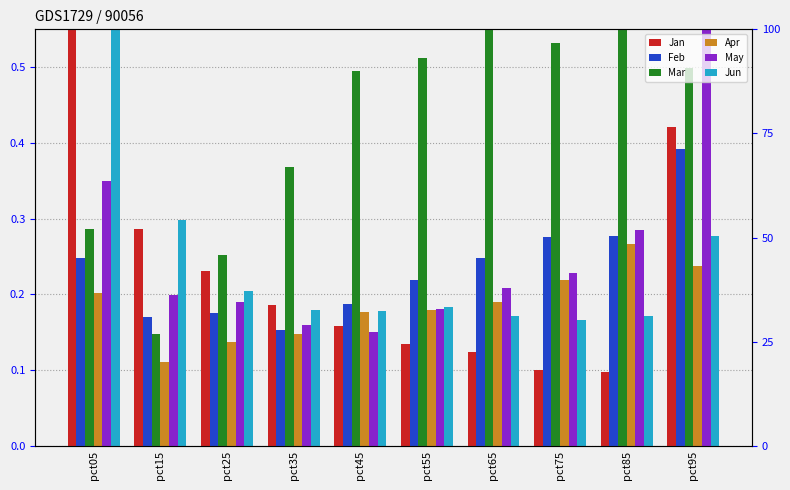

How many Feb values are between 0 and 1?

10